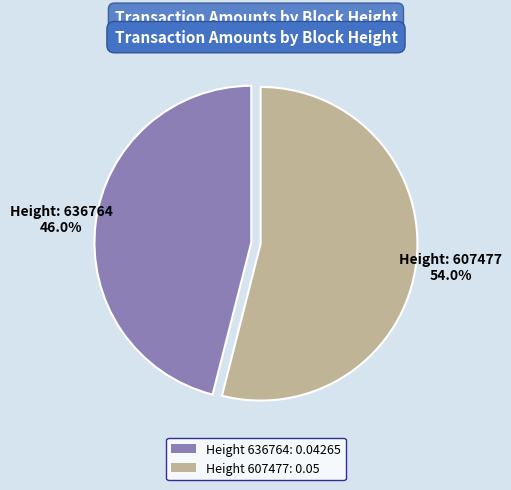

Count the number of slices in the pie.

2